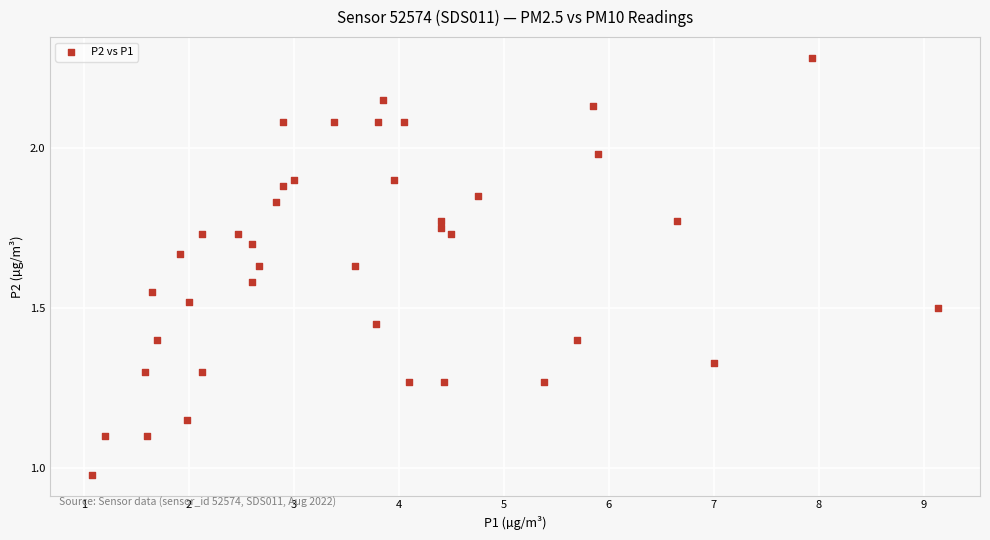

What is the range of X values (max minus min)?

8.1